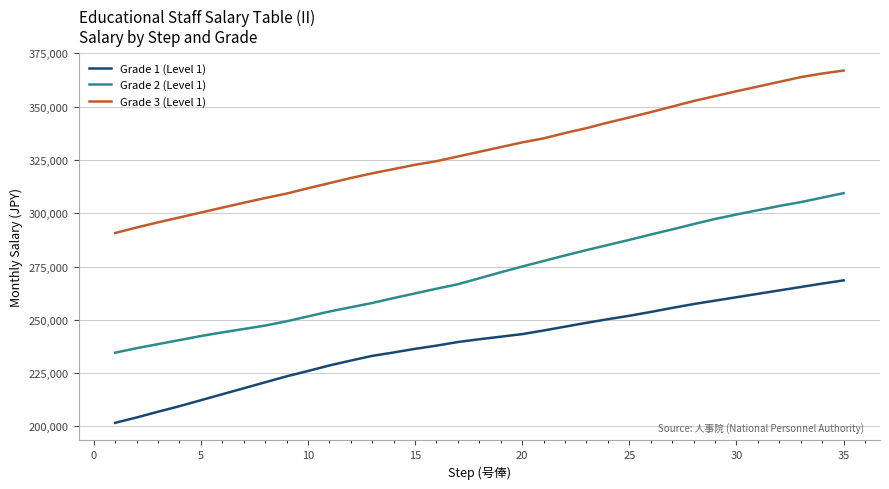

True or false: Grade 3 (Level 1) and Grade 1 (Level 1) intersect in this chart.

False